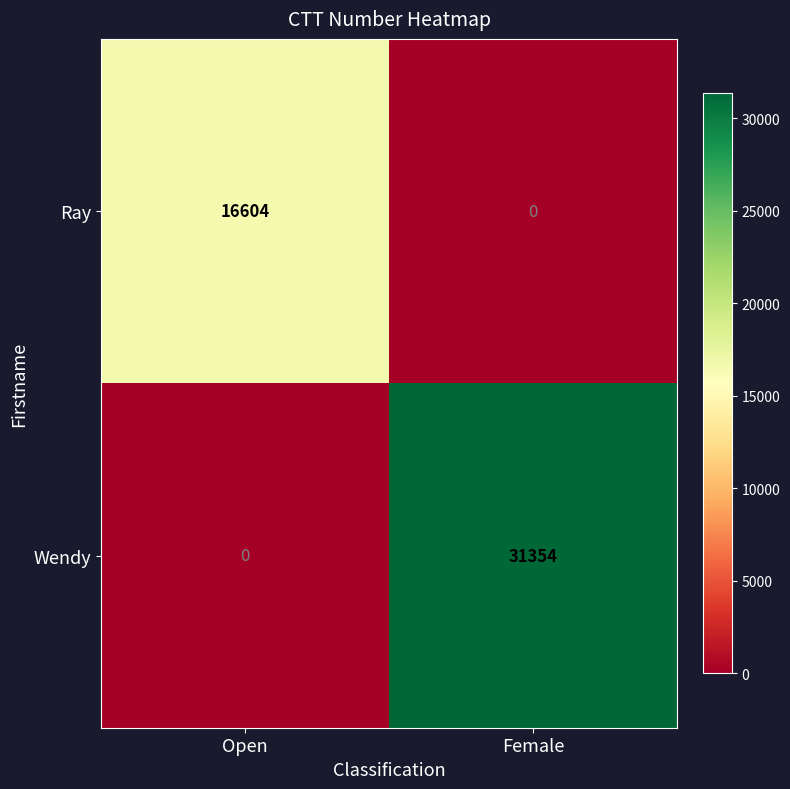

The value of Ray at Female is 0. True or false?

True